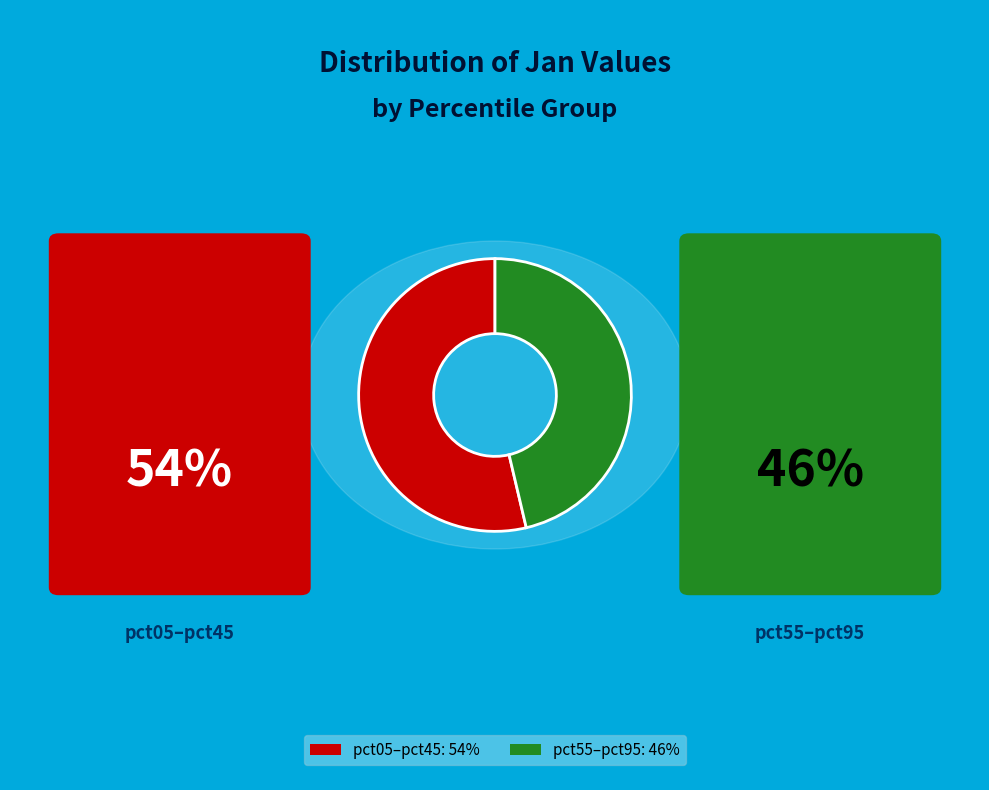

Does any single category account for the majority?

Yes